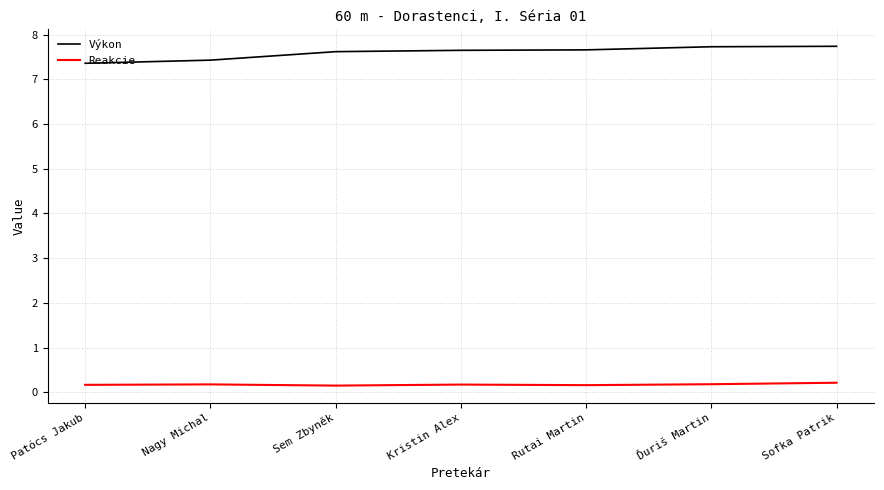

What position from the right is Sofka Patrik?

1